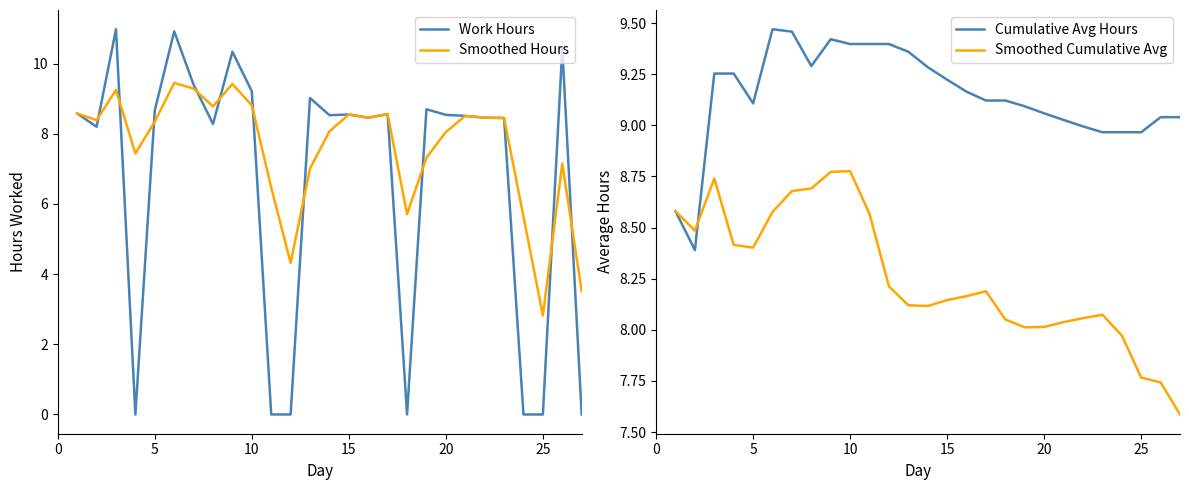

True or false: Work Hours has a value of 11.5 at 20.

False